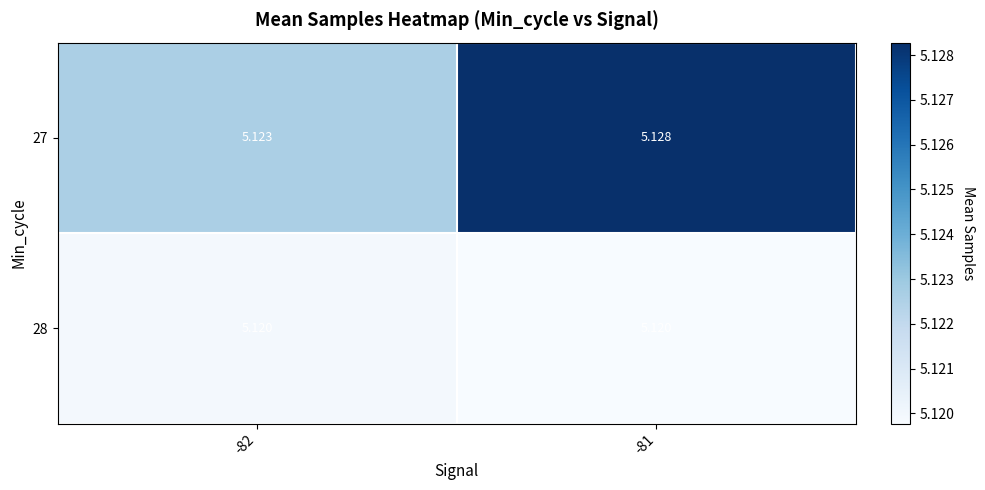

At -82, list the series in order from smallest to largest.

28, 27